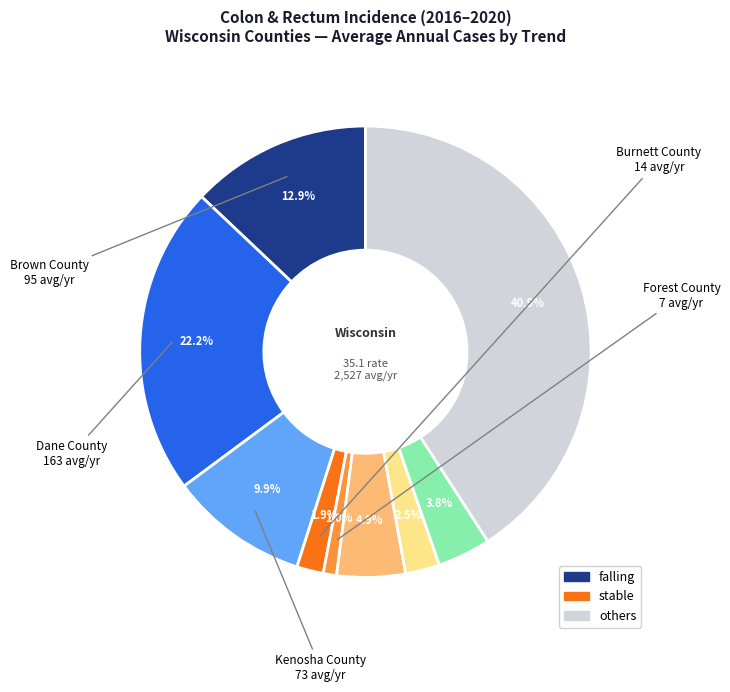

Is there any slice that represents more than half of the pie?

No